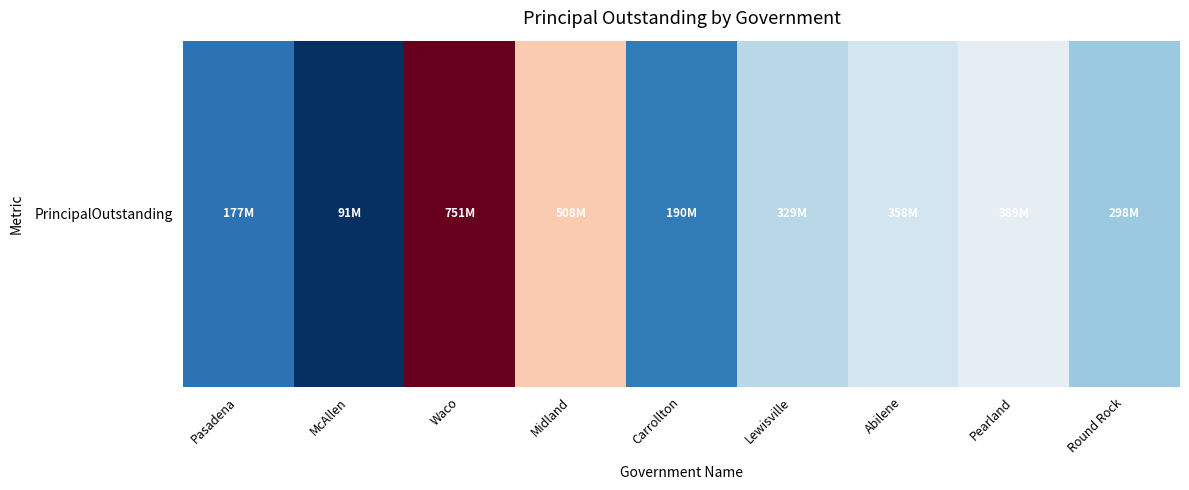

What is the smallest value displayed?

91080000